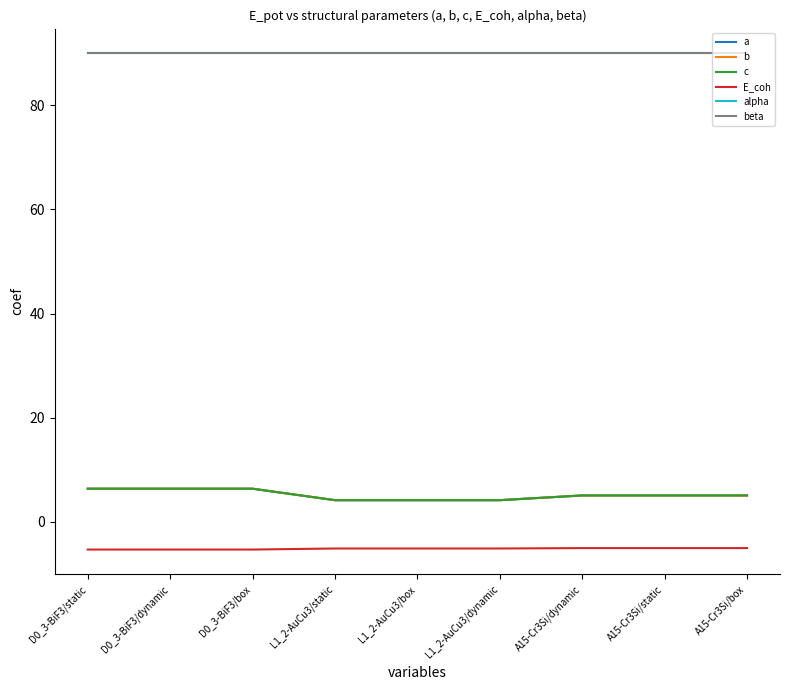

Rank the series by their maximum value, from lowest to highest.

E_coh, a, b, c, alpha, beta